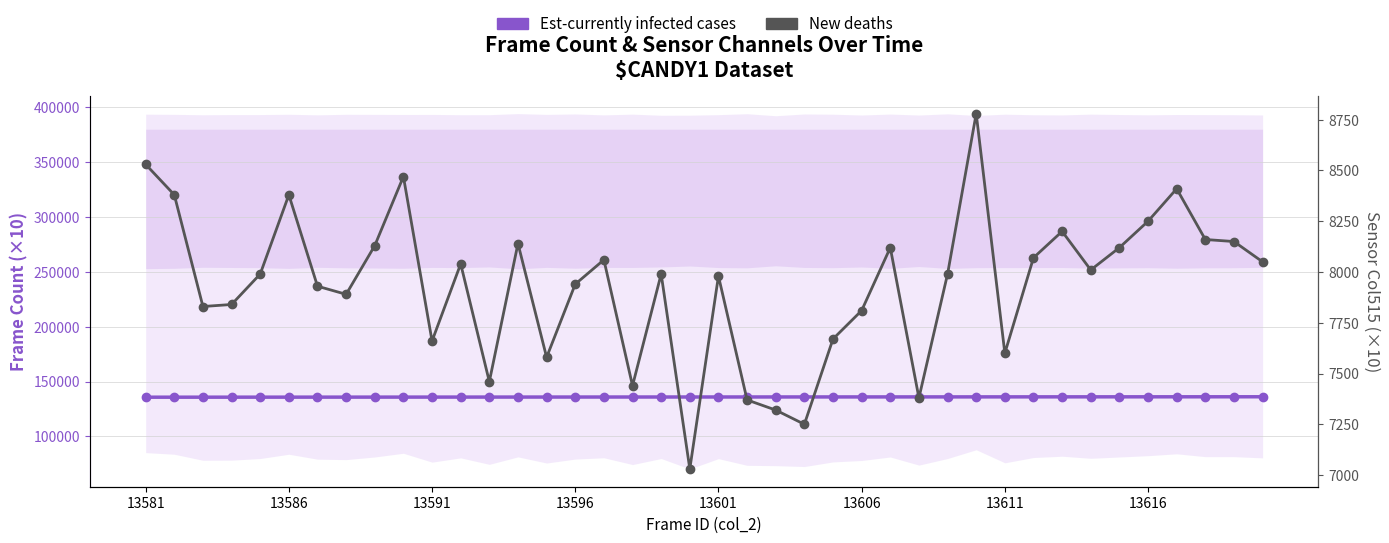

What is the value of the New deaths point at the 15th from the left?

7580